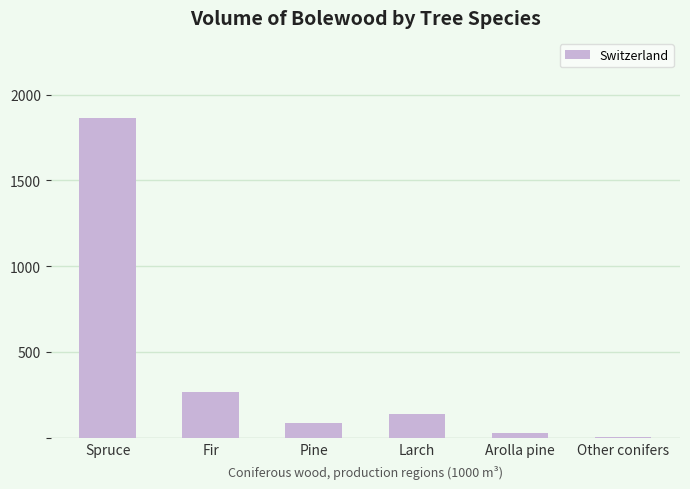

Between Fir and Pine, which is larger?

Fir